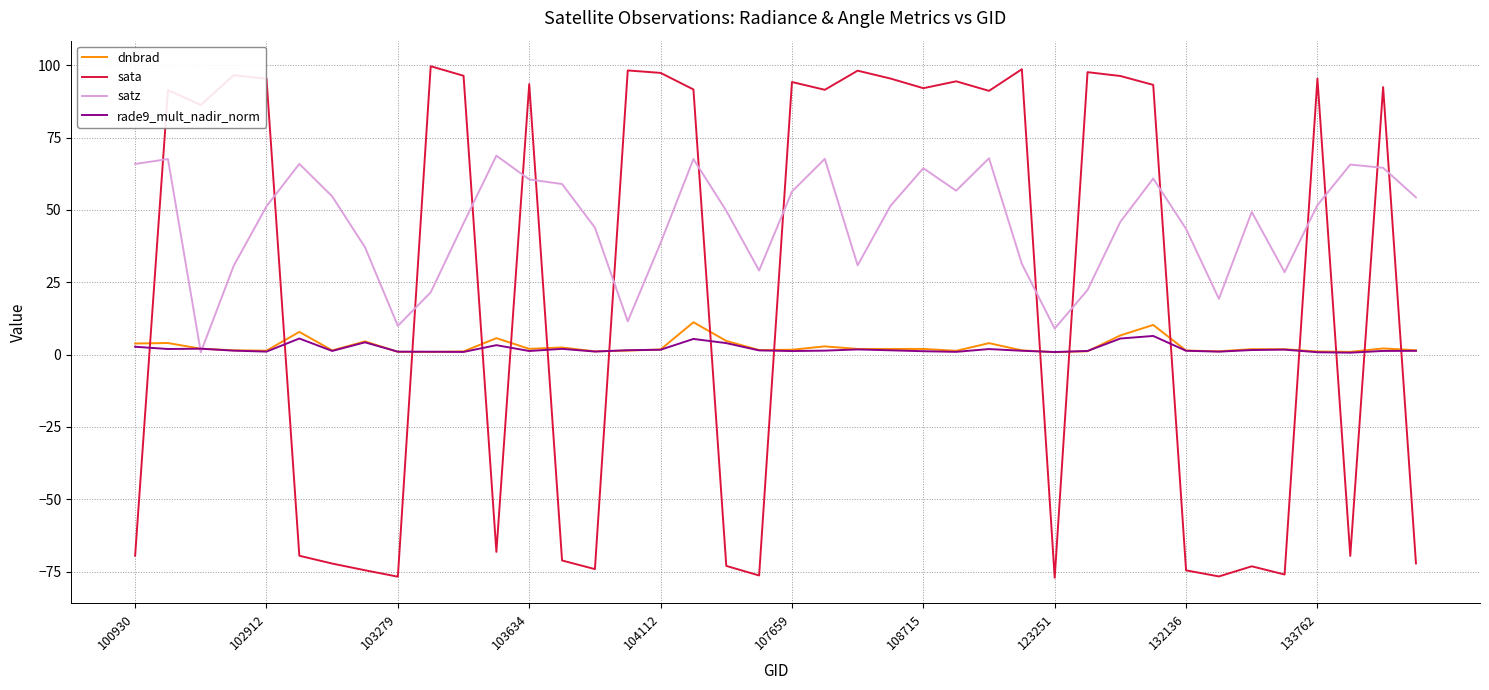

Which series has the largest range (max minus min)?

sata